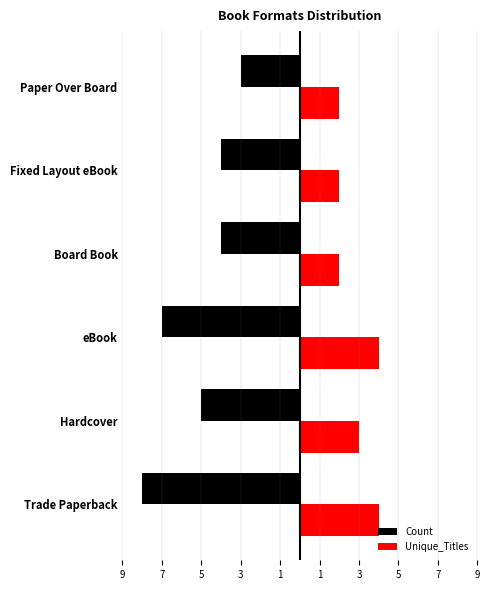

What are all the series names shown in the legend?

Count, Unique_Titles